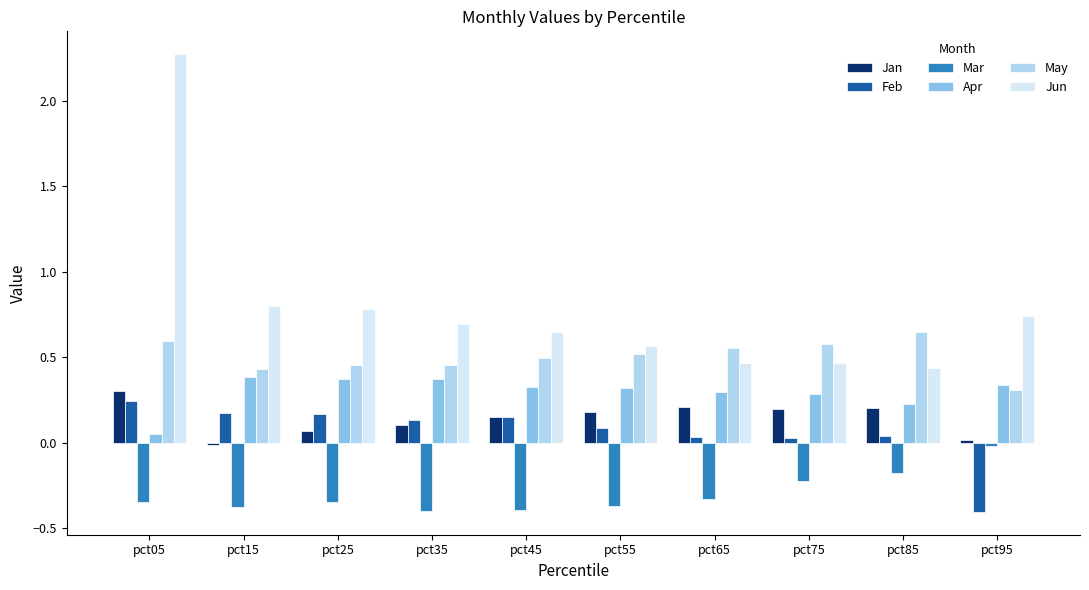

What are all the series names shown in the legend?

Jan, Feb, Mar, Apr, May, Jun